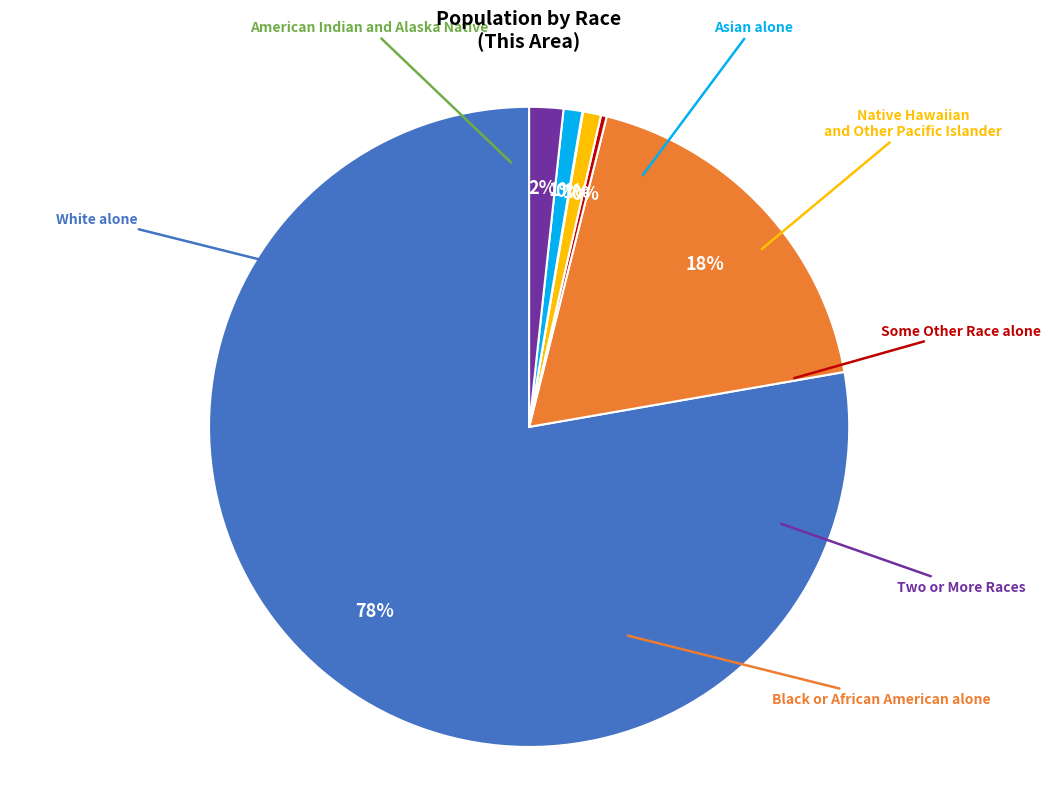

To the nearest percent, what is the average slice percentage?

14%